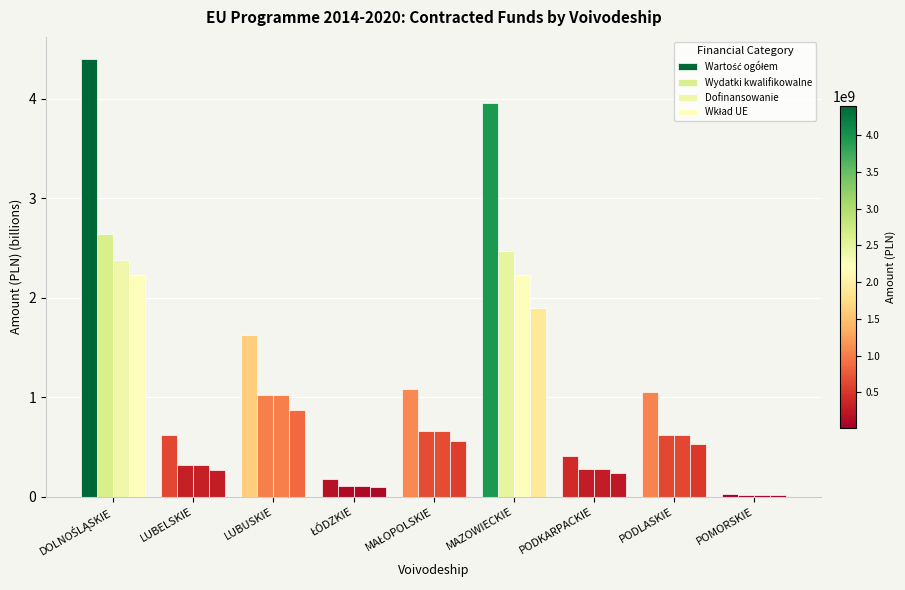

At how many categories does at least one series exceed 3?

2